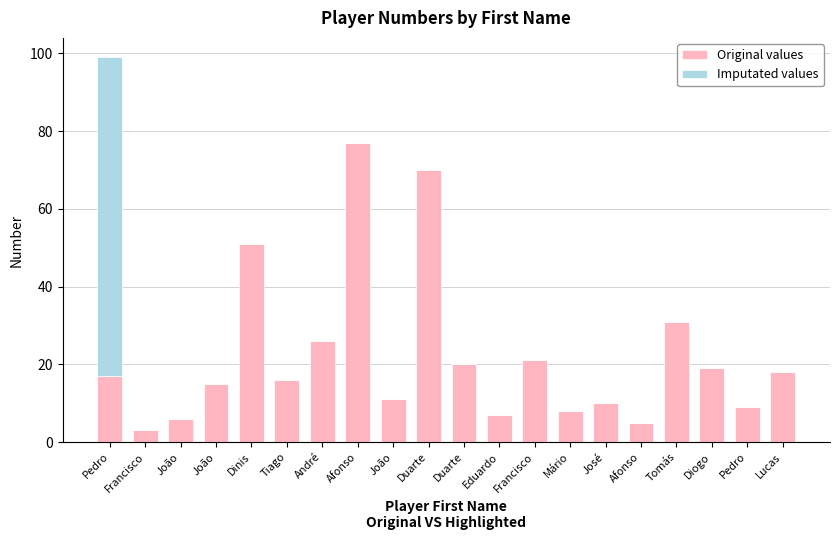

What are all the series names shown in the legend?

Original values, Imputated values